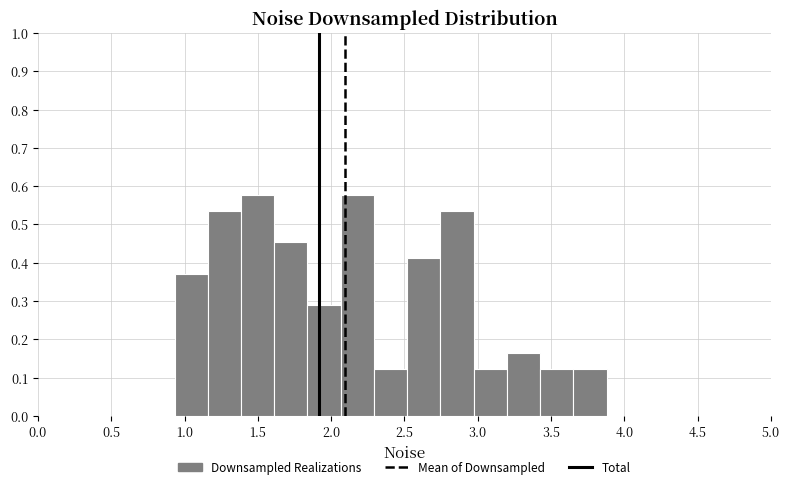

Reading left to right, list every bar in this chart as the range it spans on the x-axis followed by its height. Neither the bar edges nor the heights are printed on the chart, so give them approximately, as read against the axes.

0.95 to 1.15: 0.37
1.15 to 1.40: 0.54
1.40 to 1.60: 0.58
1.60 to 1.85: 0.45
1.85 to 2.05: 0.29
2.05 to 2.30: 0.58
2.30 to 2.50: 0.12
2.50 to 2.75: 0.41
2.75 to 2.95: 0.54
2.95 to 3.20: 0.12
3.20 to 3.45: 0.16
3.45 to 3.65: 0.12
3.65 to 3.90: 0.12